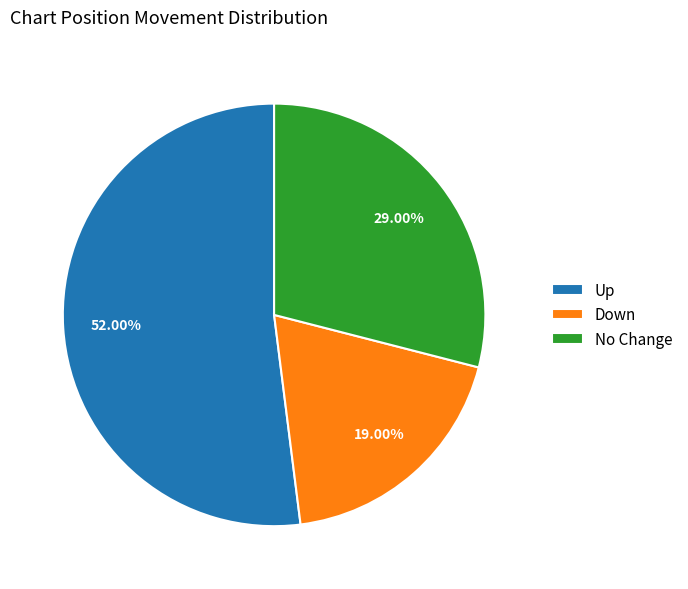

What is the ratio of the value at Up to the value at No Change?

1.8